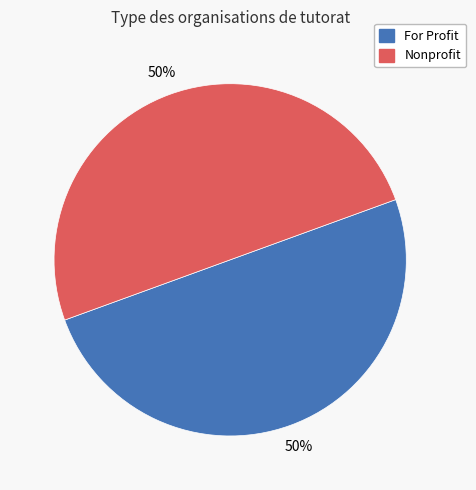

To the nearest percent, what percentage of the pie is Nonprofit?

50%